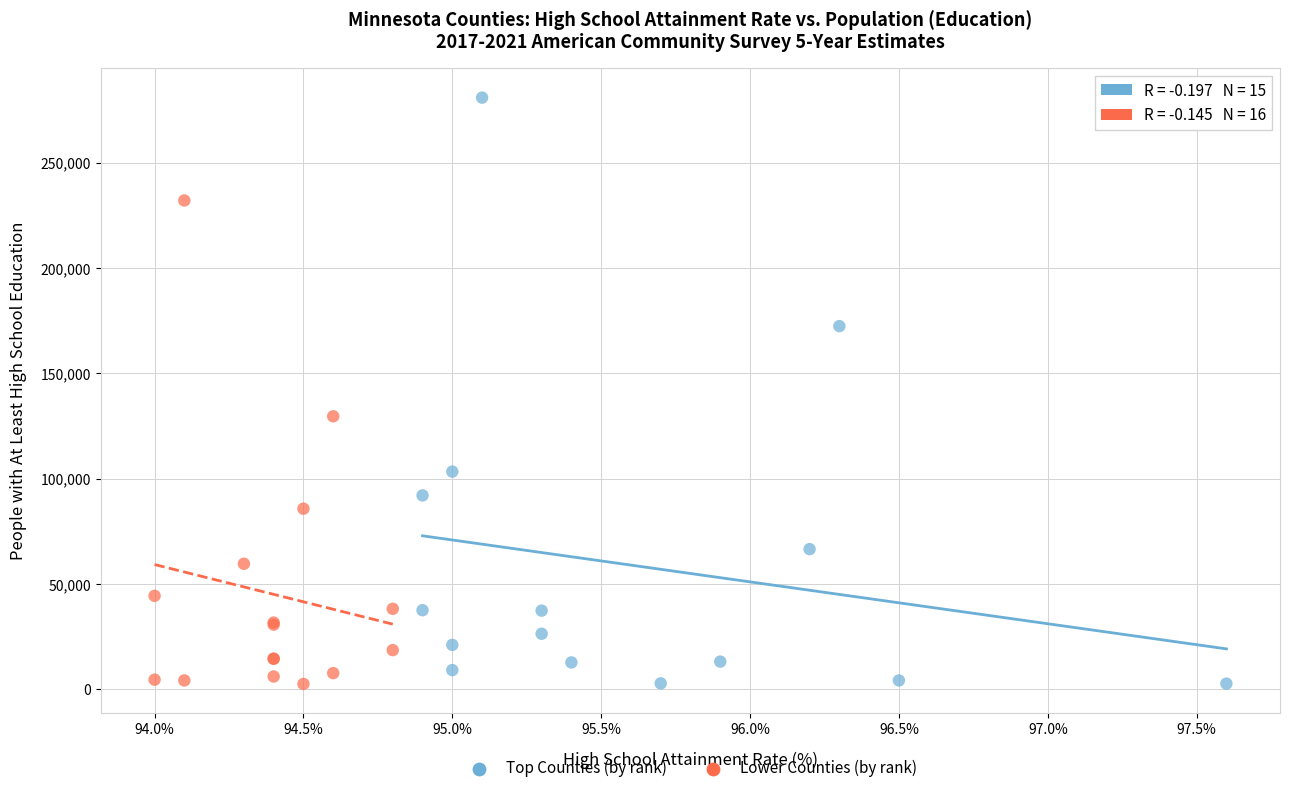

Which series has the widest spread of Y values?

Top Counties (by rank)